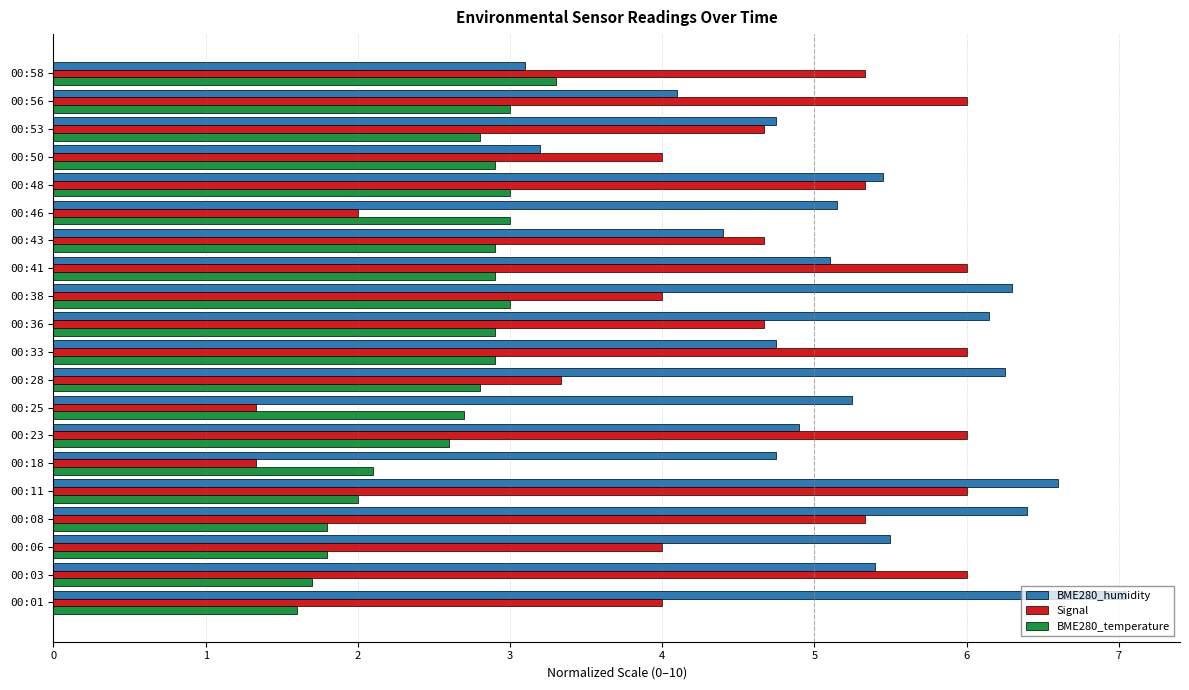

At which category is the sum across all series the highest?

00:11